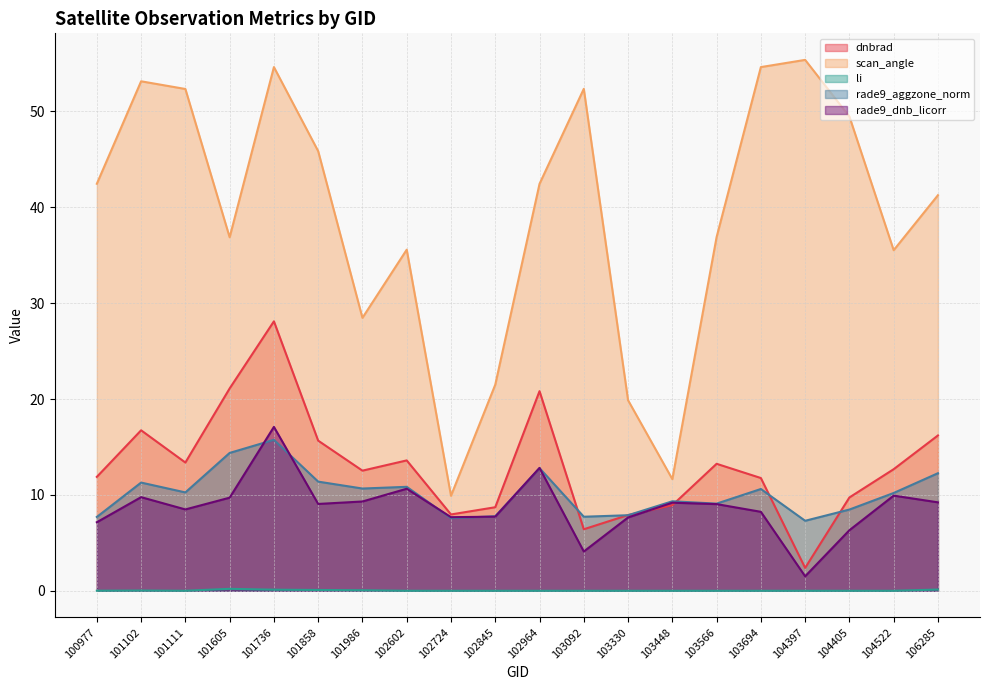

Is it true that li equals 0.0 at 102845?

False